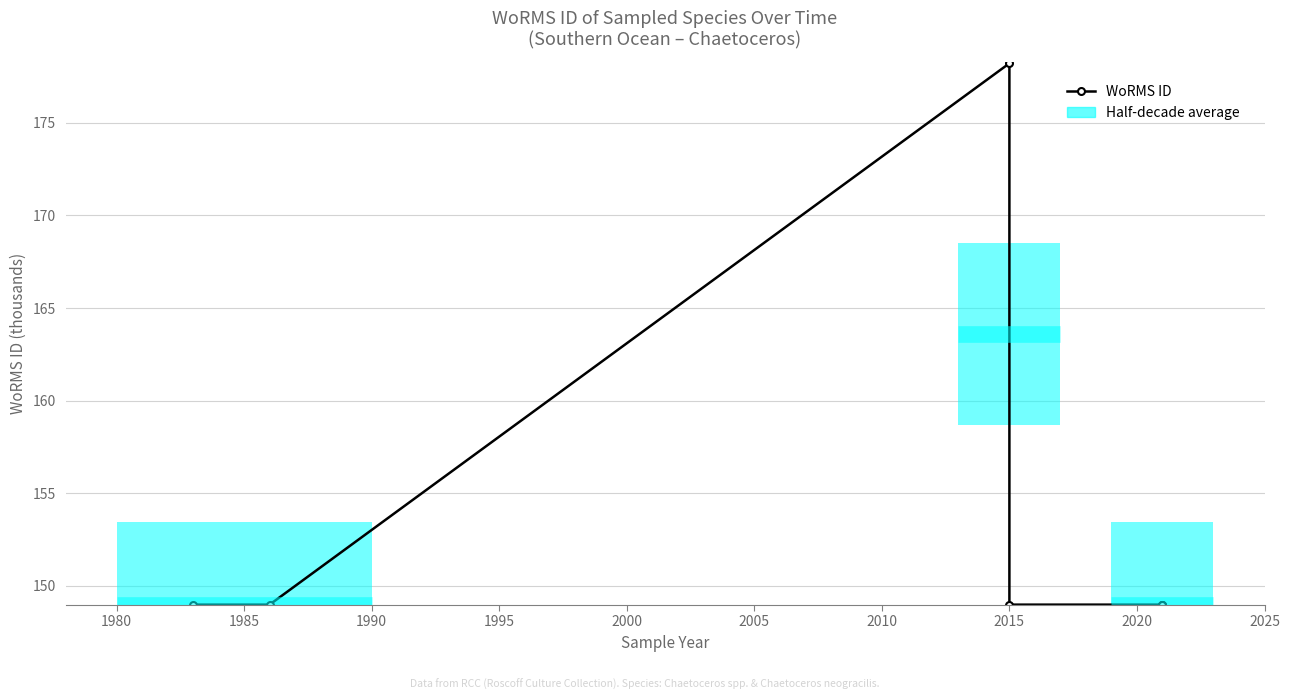

The value at 2010 is 30.4. True or false?

False